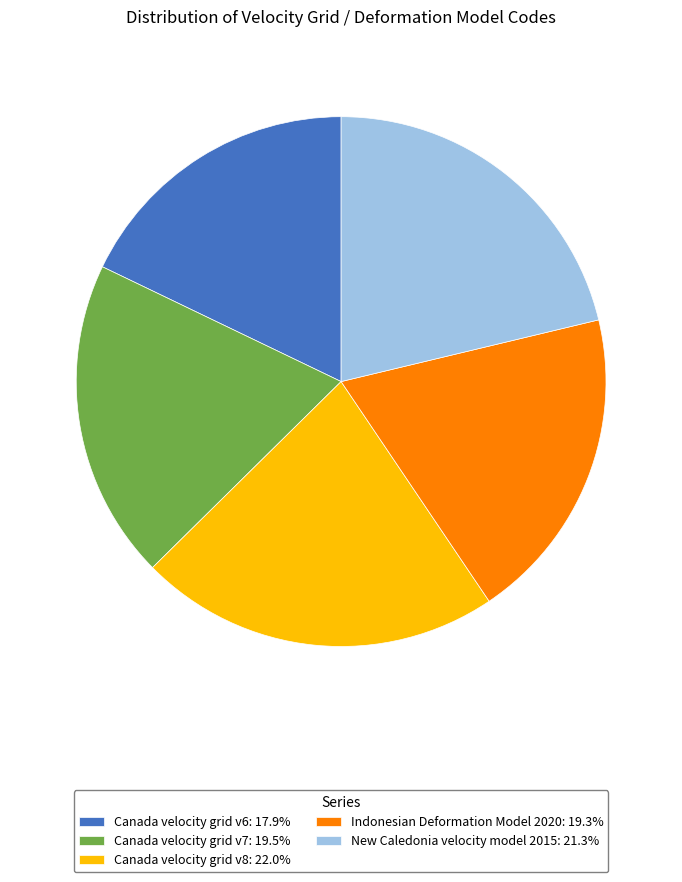

Which slice is the smallest?

Canada velocity grid v6